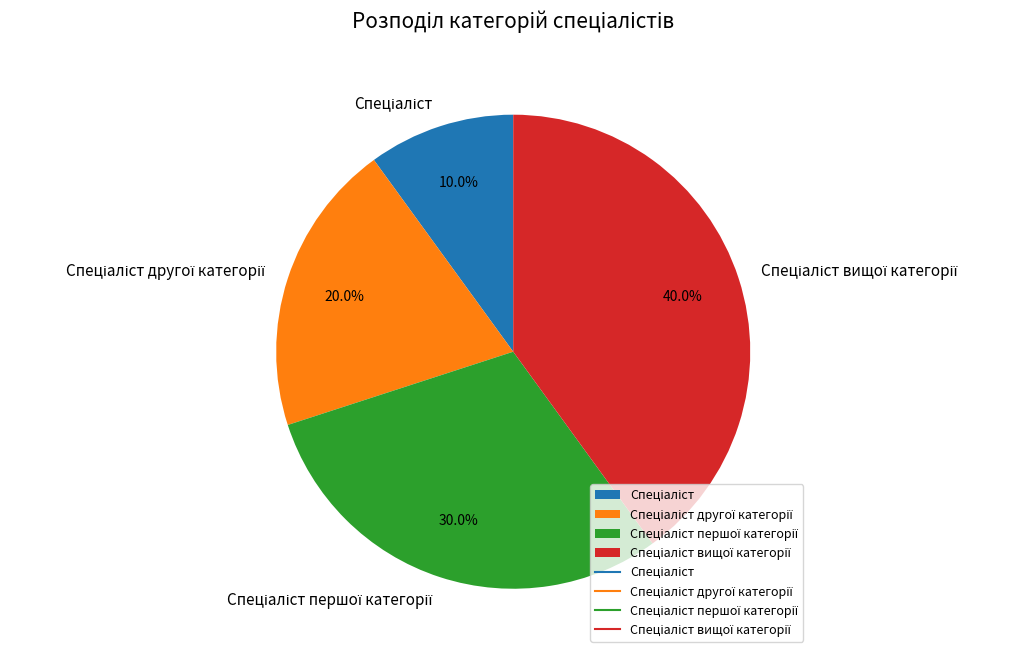

Does any single category account for the majority?

No